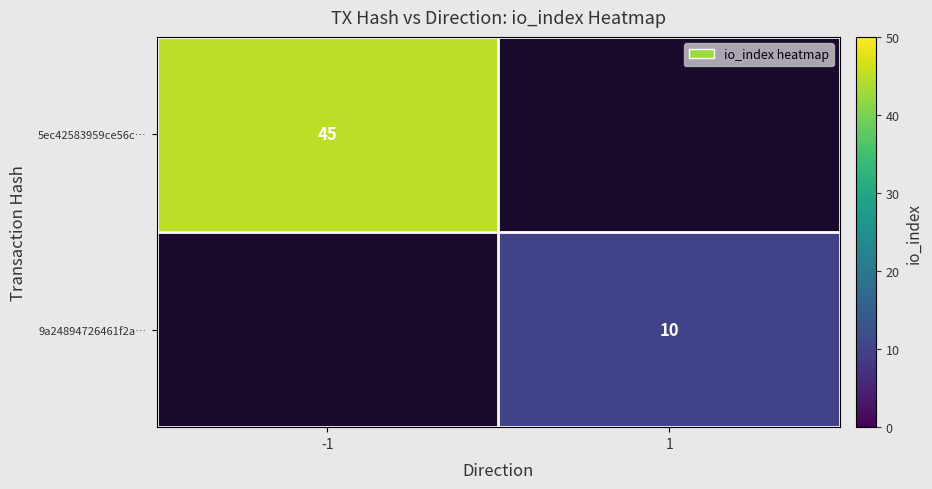

What is the smallest value displayed?

10.0